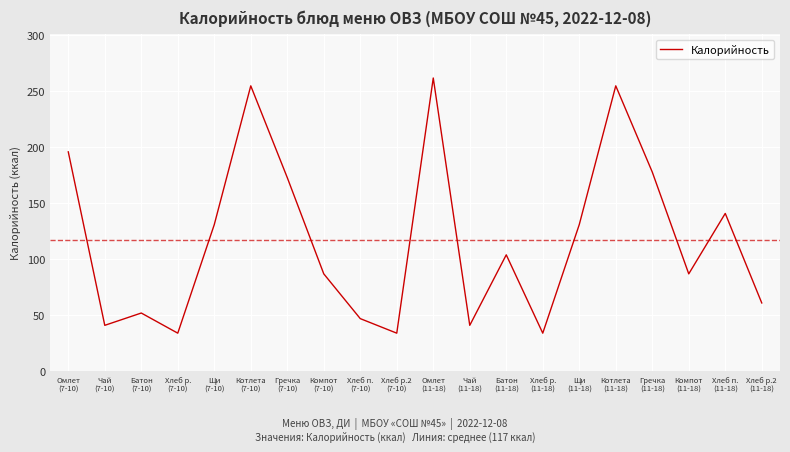

What is the ratio of the value at Компот
(7-10) to the value at Котлета
(7-10)?

0.3